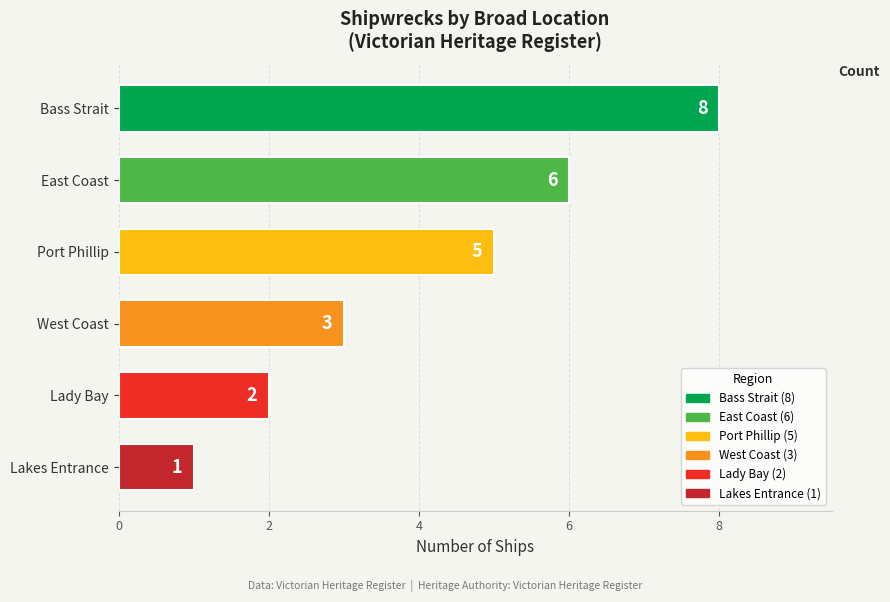

Which has a higher value, West Coast or Port Phillip?

Port Phillip